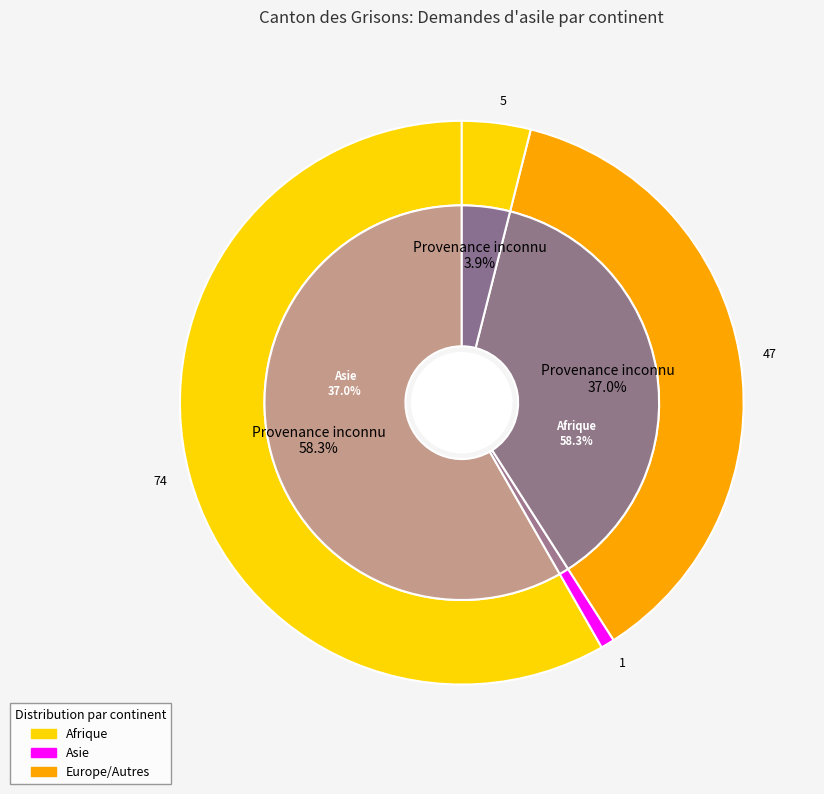

The Afrique slice represents 66% of the pie. True or false?

False